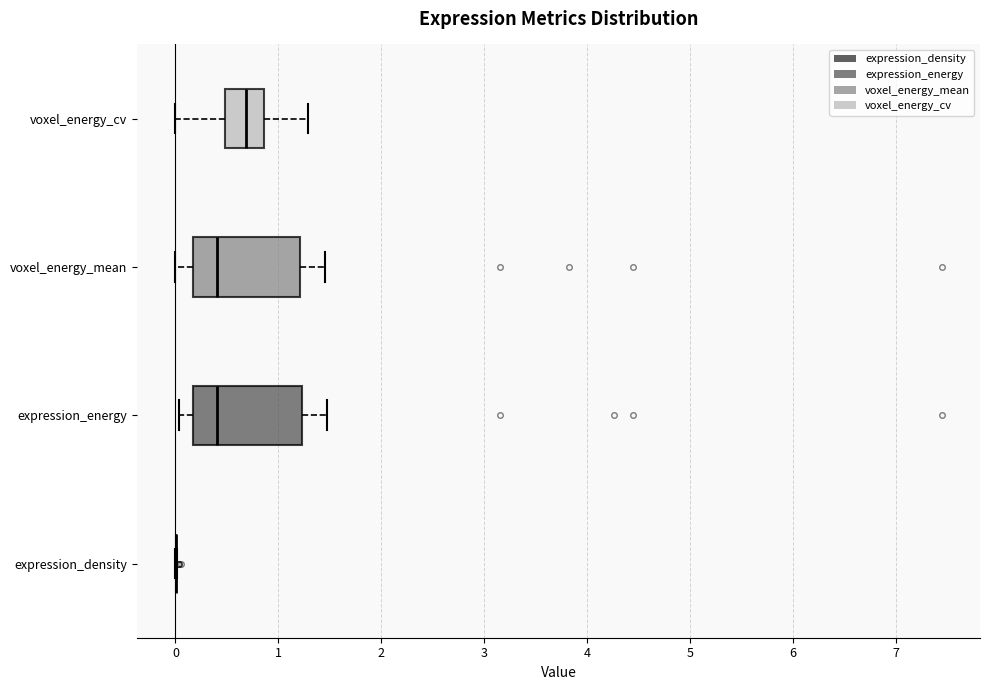

Where does the median line of the box for expression_energy sit on the x-axis? The values are not printed on the chart, so give them approximately, as read against the axis.

0.4